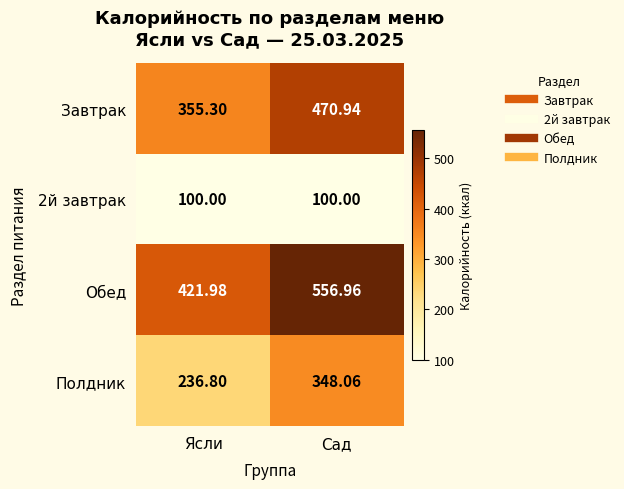

Rank the series by their average value, from lowest to highest.

2й завтрак, Полдник, Завтрак, Обед